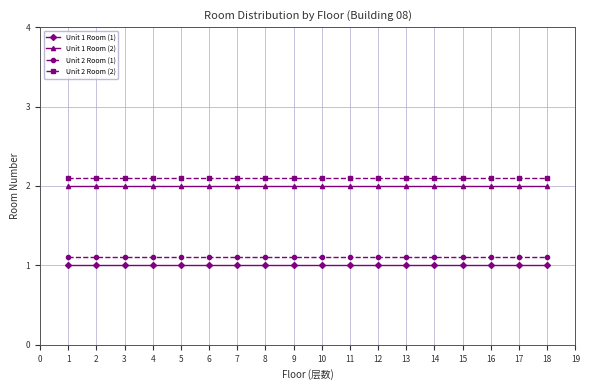

The value of Unit 1 Room (2) at 16 is 1.2. True or false?

False